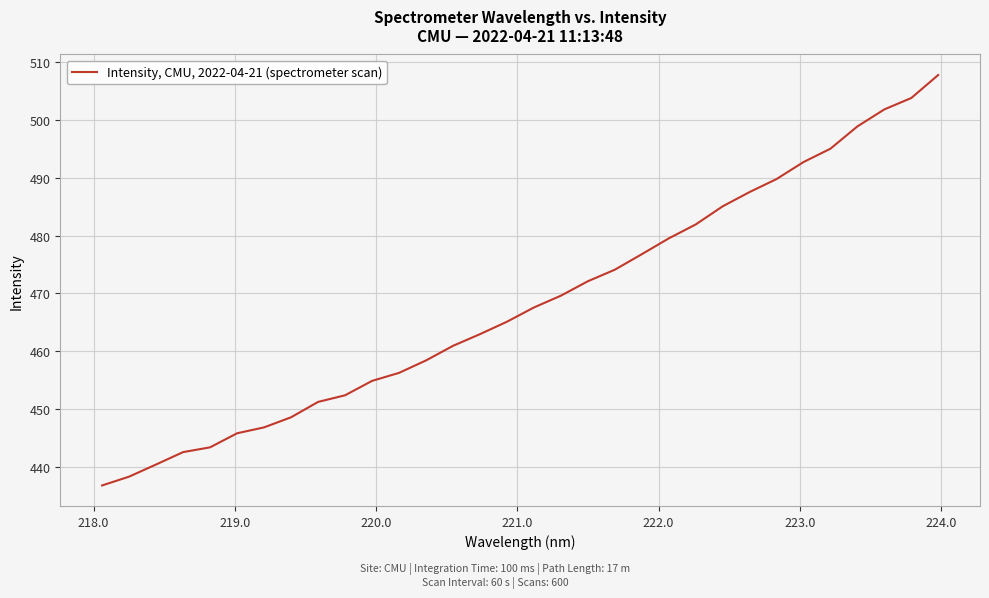

What is the smallest value displayed?

436.8